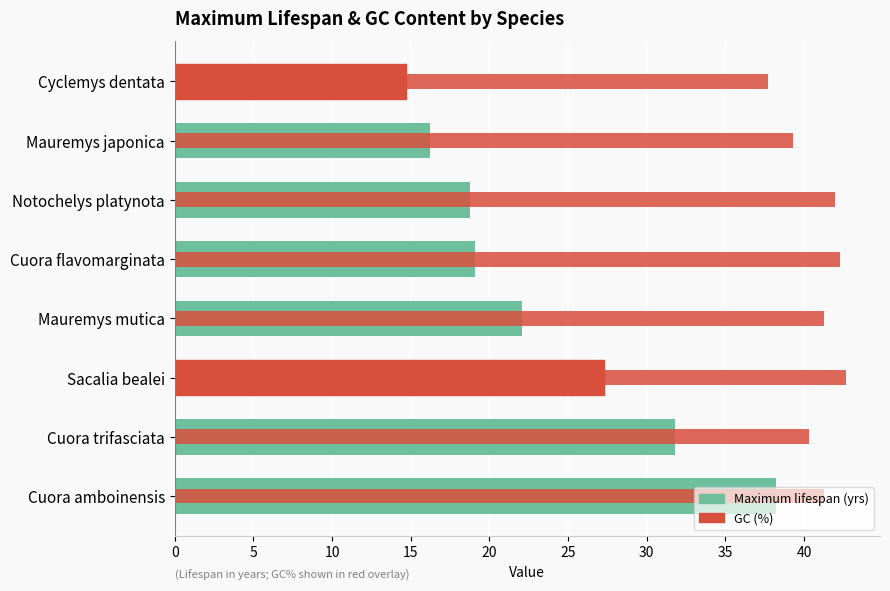

Which series has the largest range (max minus min)?

Maximum lifespan (yrs)